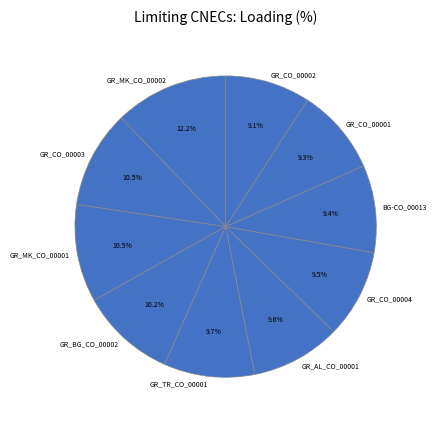

Which category has the biggest portion of the pie?

GR_MK_CO_00002